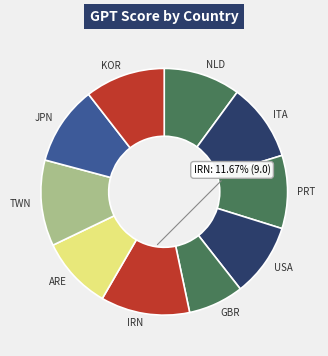

What is the smallest slice in the pie chart?

GBR